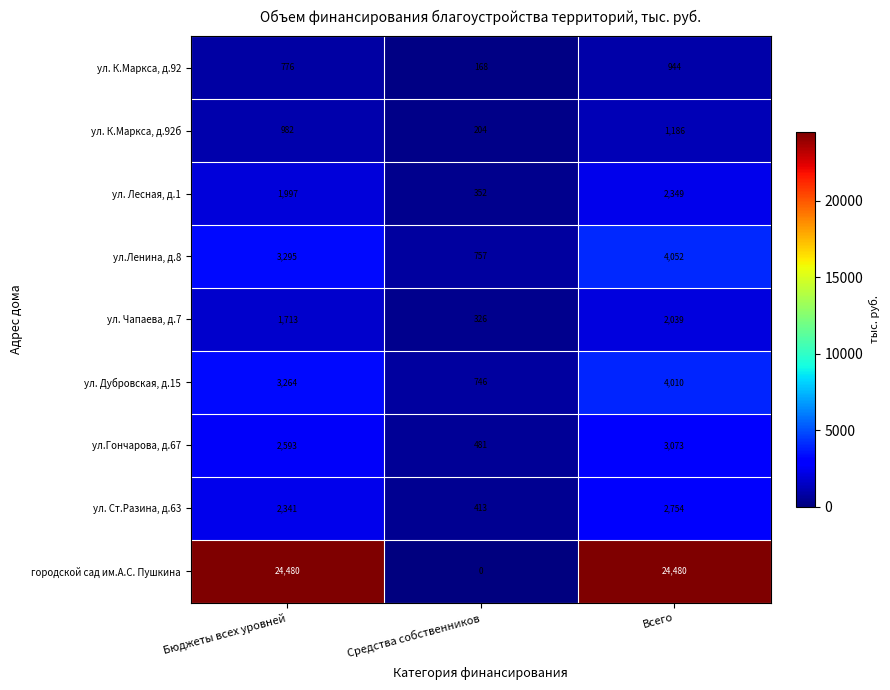

What is the maximum value for ул. Чапаева, д.7?

2039